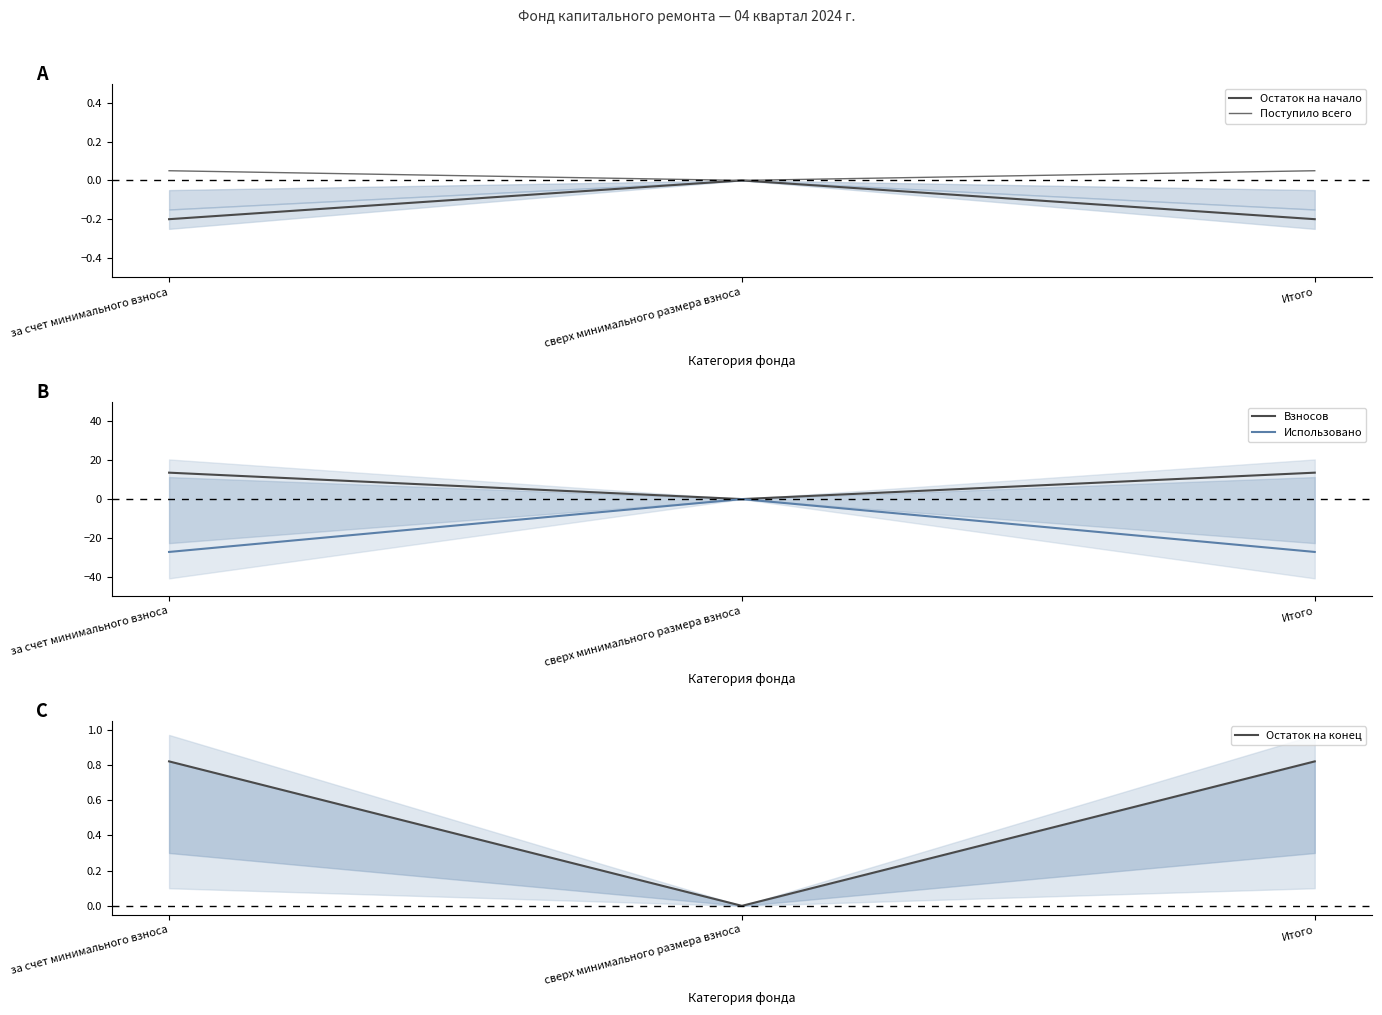

Reading left to right, transcribe all the data shown in this chart.

Остаток на начало: за счет минимального взноса=-0.2	сверх минимального размера взноса=0.0	Итого=-0.2
Поступило всего: за счет минимального взноса=0.1	сверх минимального размера взноса=0.0	Итого=0.1
Взносов: за счет минимального взноса=13.5	сверх минимального размера взноса=0.0	Итого=13.5
Использовано: за счет минимального взноса=-27.0	сверх минимального размера взноса=-0.0	Итого=-27.0
Остаток на конец: за счет минимального взноса=0.8	сверх минимального размера взноса=0.0	Итого=0.8